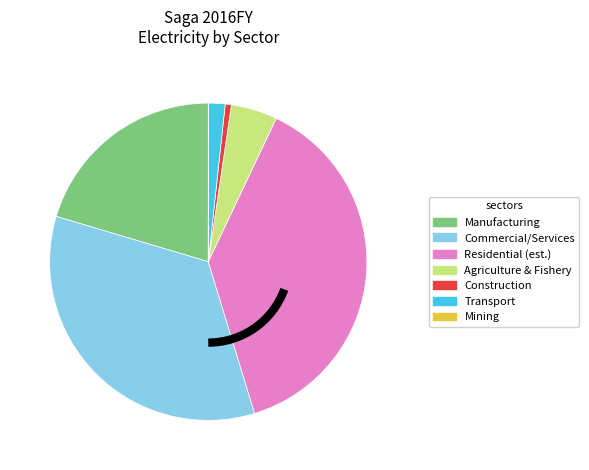

Does any single category account for the majority?

No